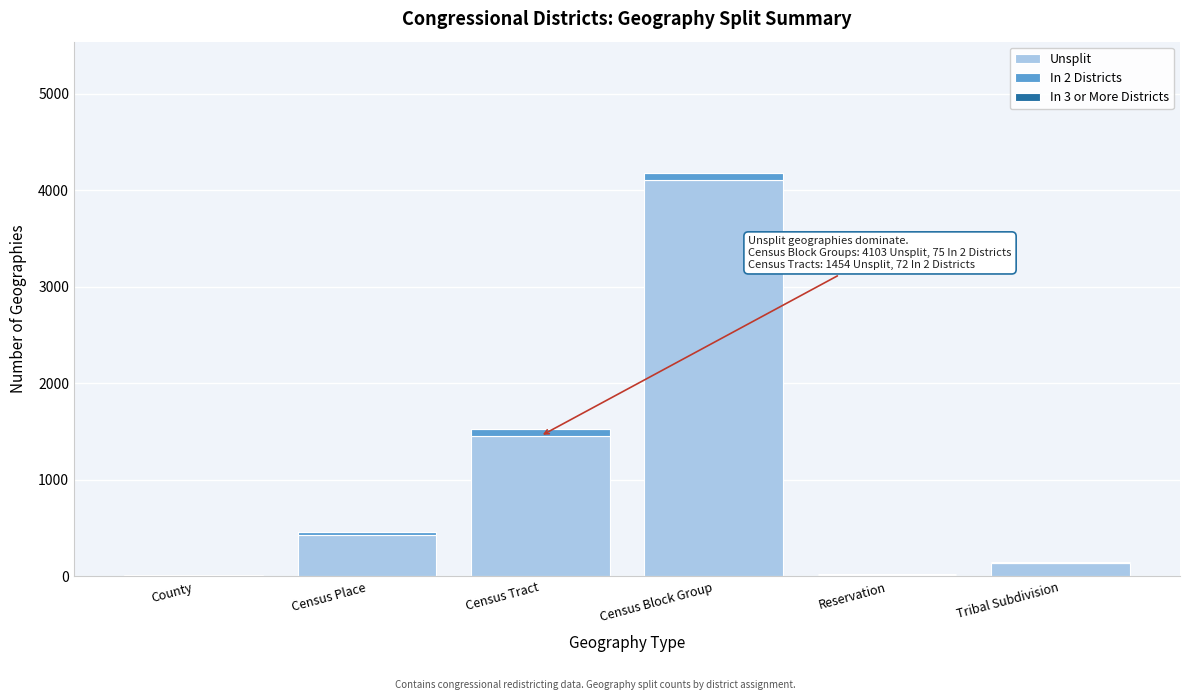

The Unsplit series shows 432 at Census Place. True or false?

True